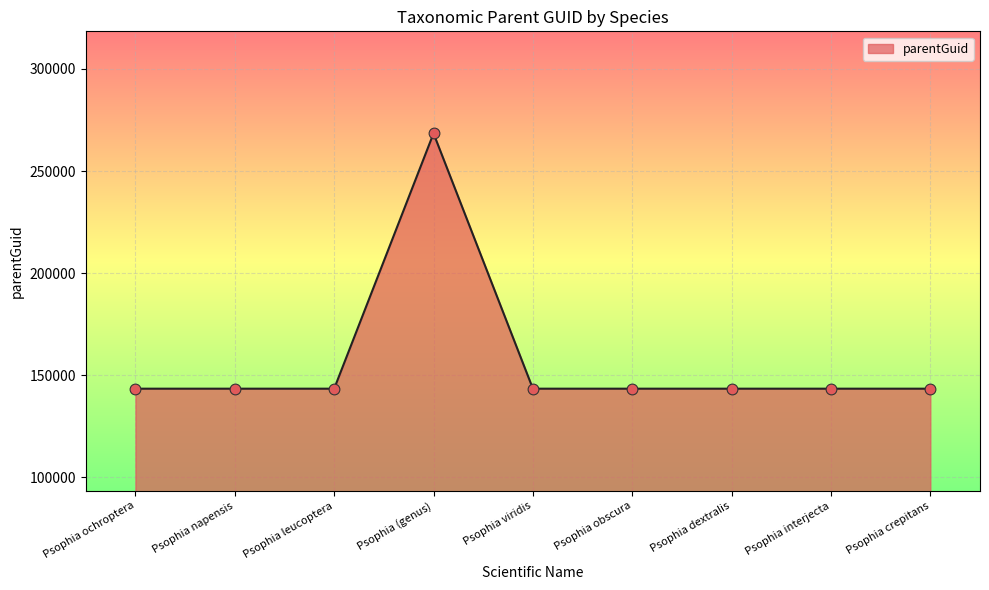

Approximately how many times larger is the value at Psophia ochroptera compared to Psophia dextralis?

1.0